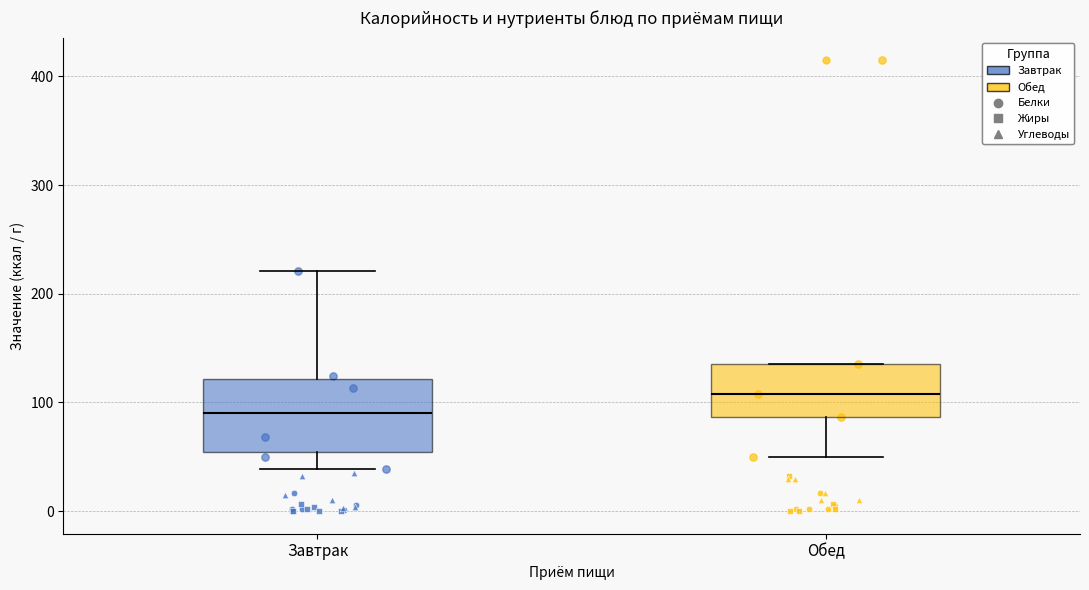

Where is the upper edge of the box for Завтрак on the y-axis? The values are not printed on the chart, so give them approximately, as read against the axis.

120